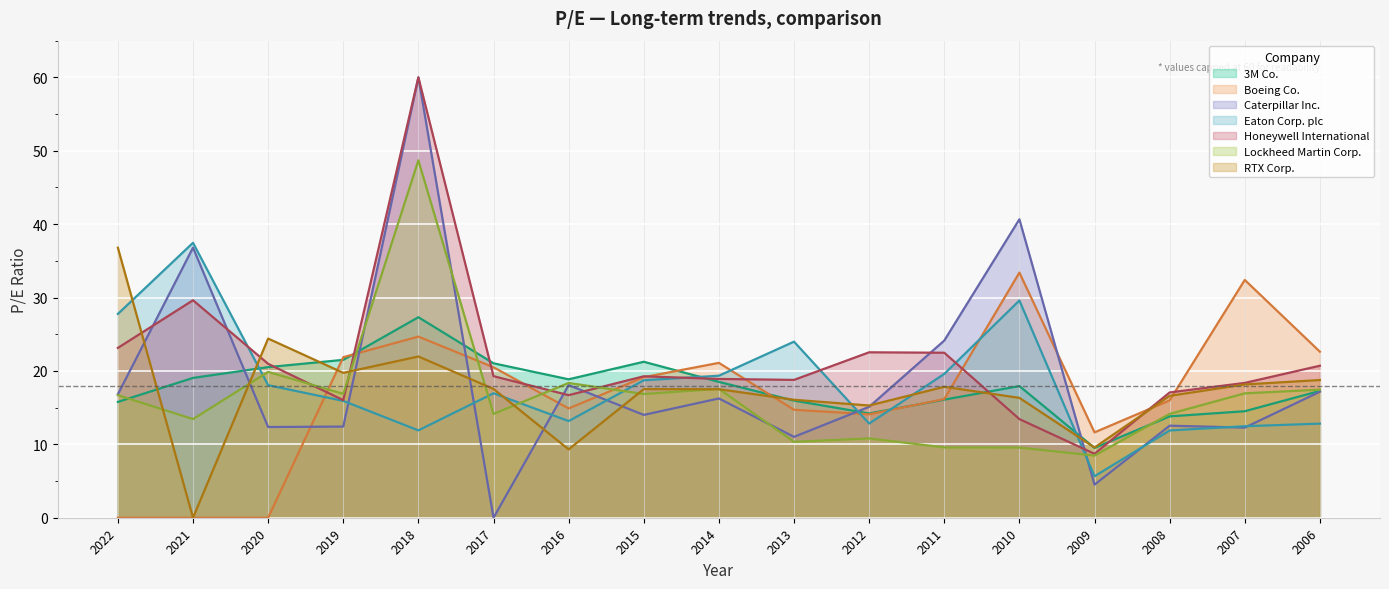

How many interior local valleys does the 3M Co. series have?

3